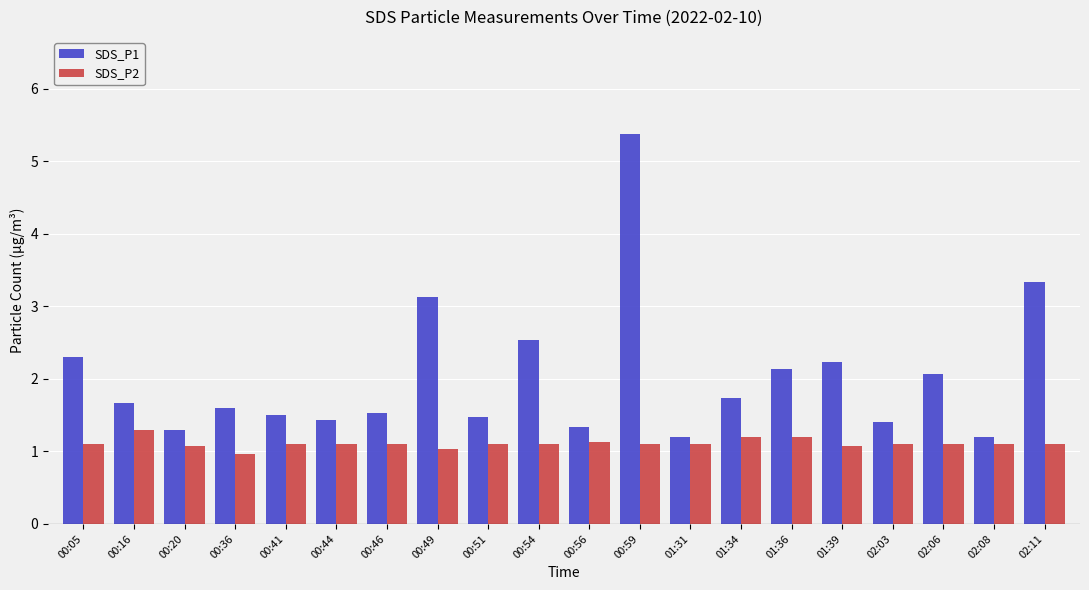

How many data points in SDS_P2 are less than 1?

1